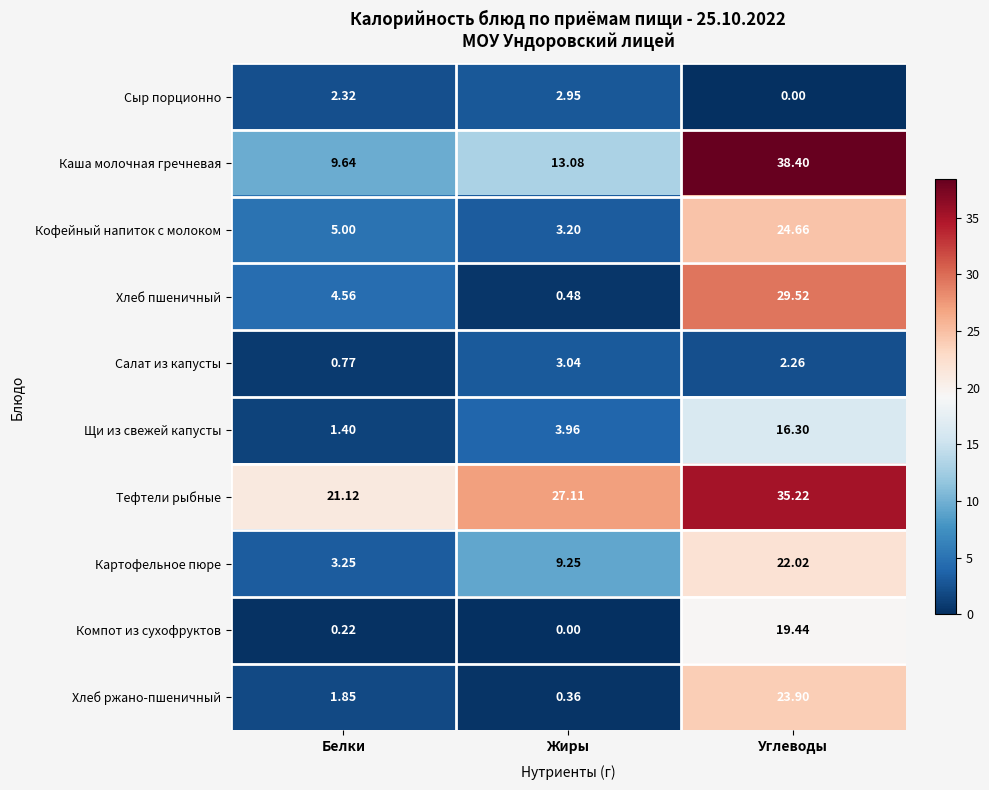

At which category is the sum across all series the highest?

Углеводы